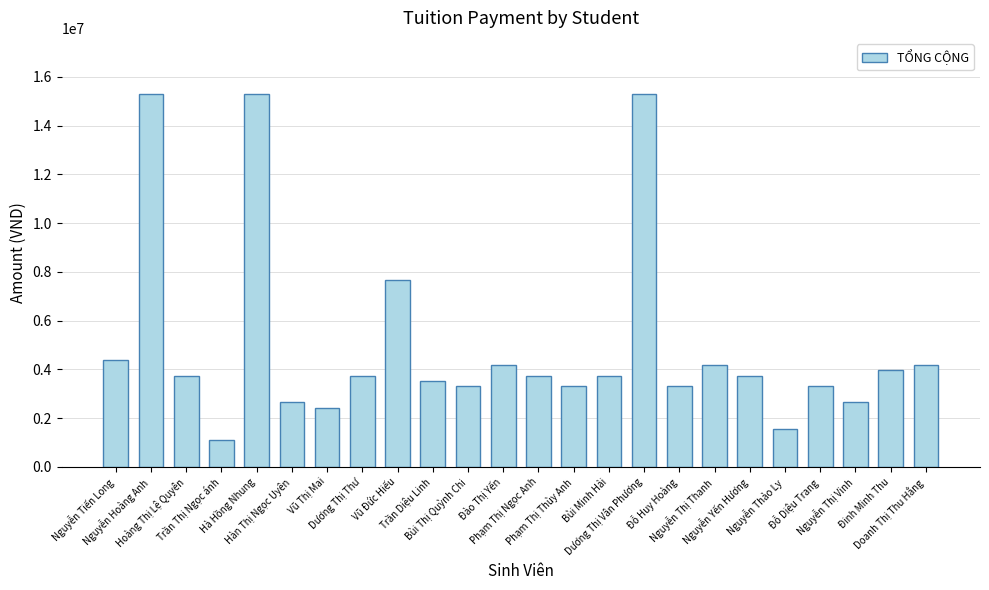

How many data points are less than 3740000?

10